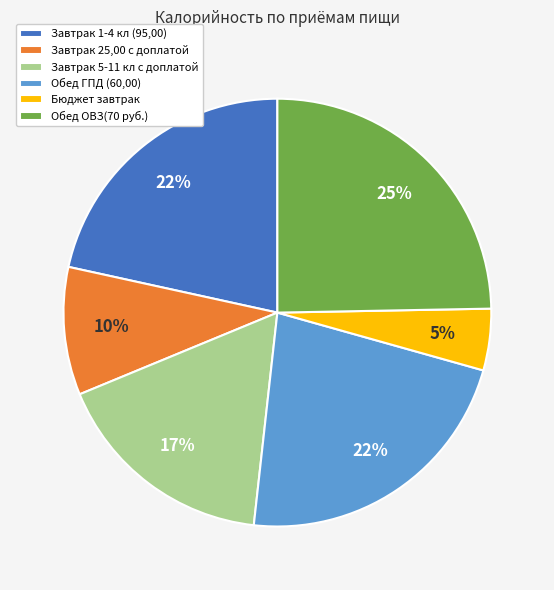

To the nearest percent, what portion does Завтрак 5-11 кл с доплатой represent?

17%